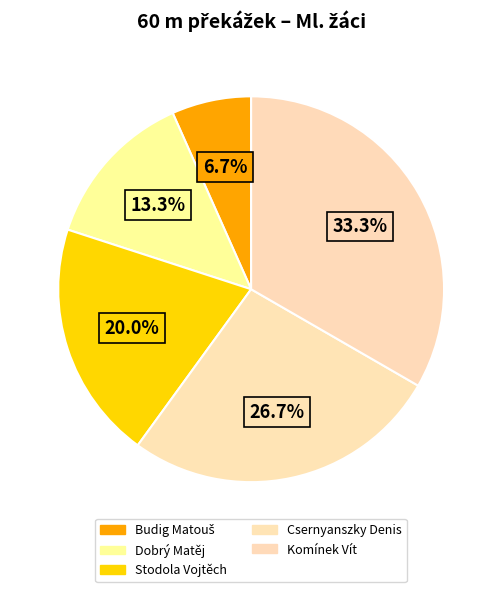

The Budig Matouš slice represents 7% of the pie. True or false?

True